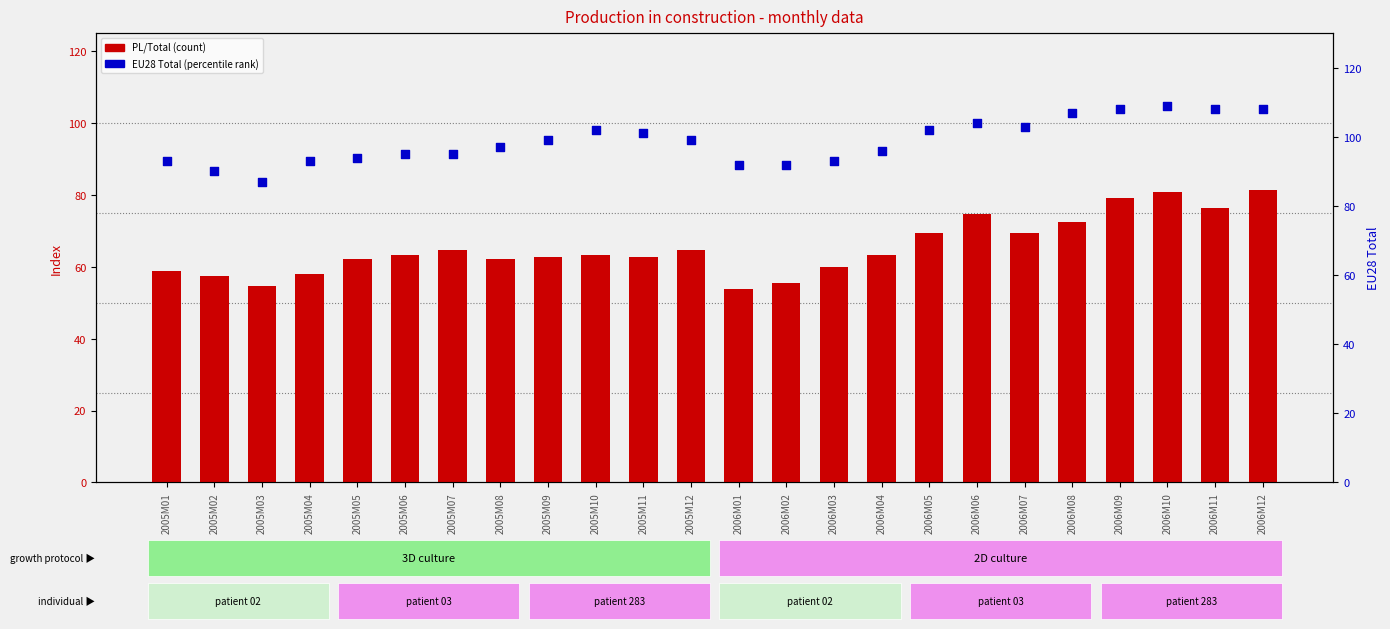

At how many categories does at least one series exceed 62?

24